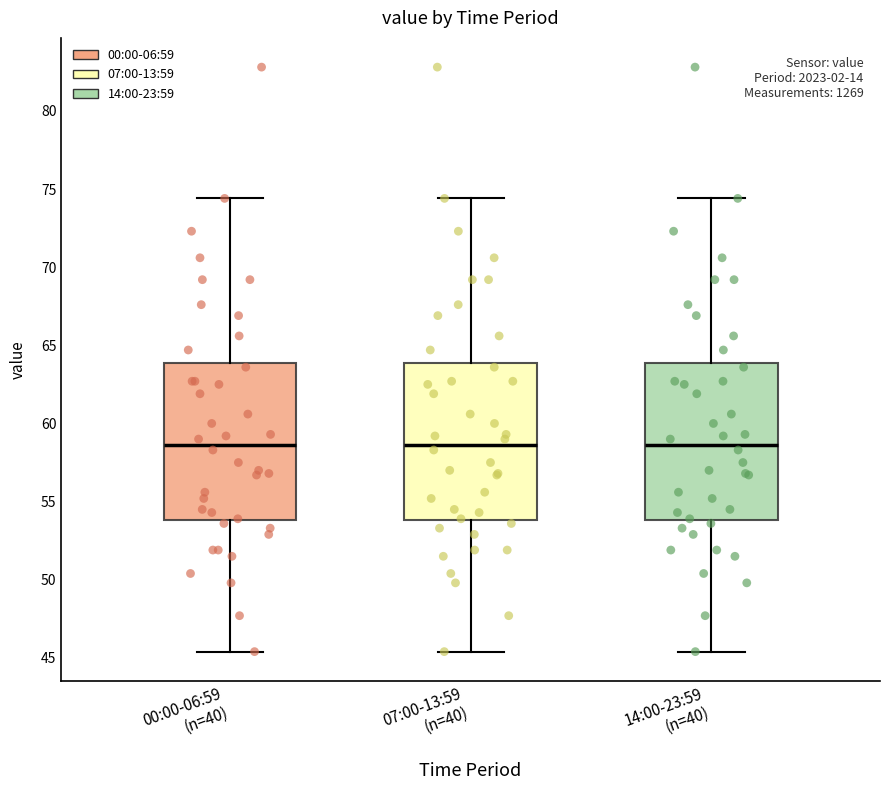

Where is the upper edge of the box for 00:00-06:59 (n=40) on the y-axis? The values are not printed on the chart, so give them approximately, as read against the axis.

64.0